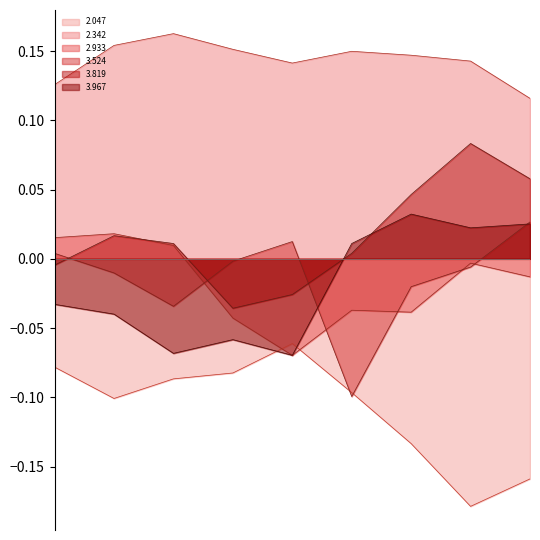

Which series has the largest total across all categories?

2.342